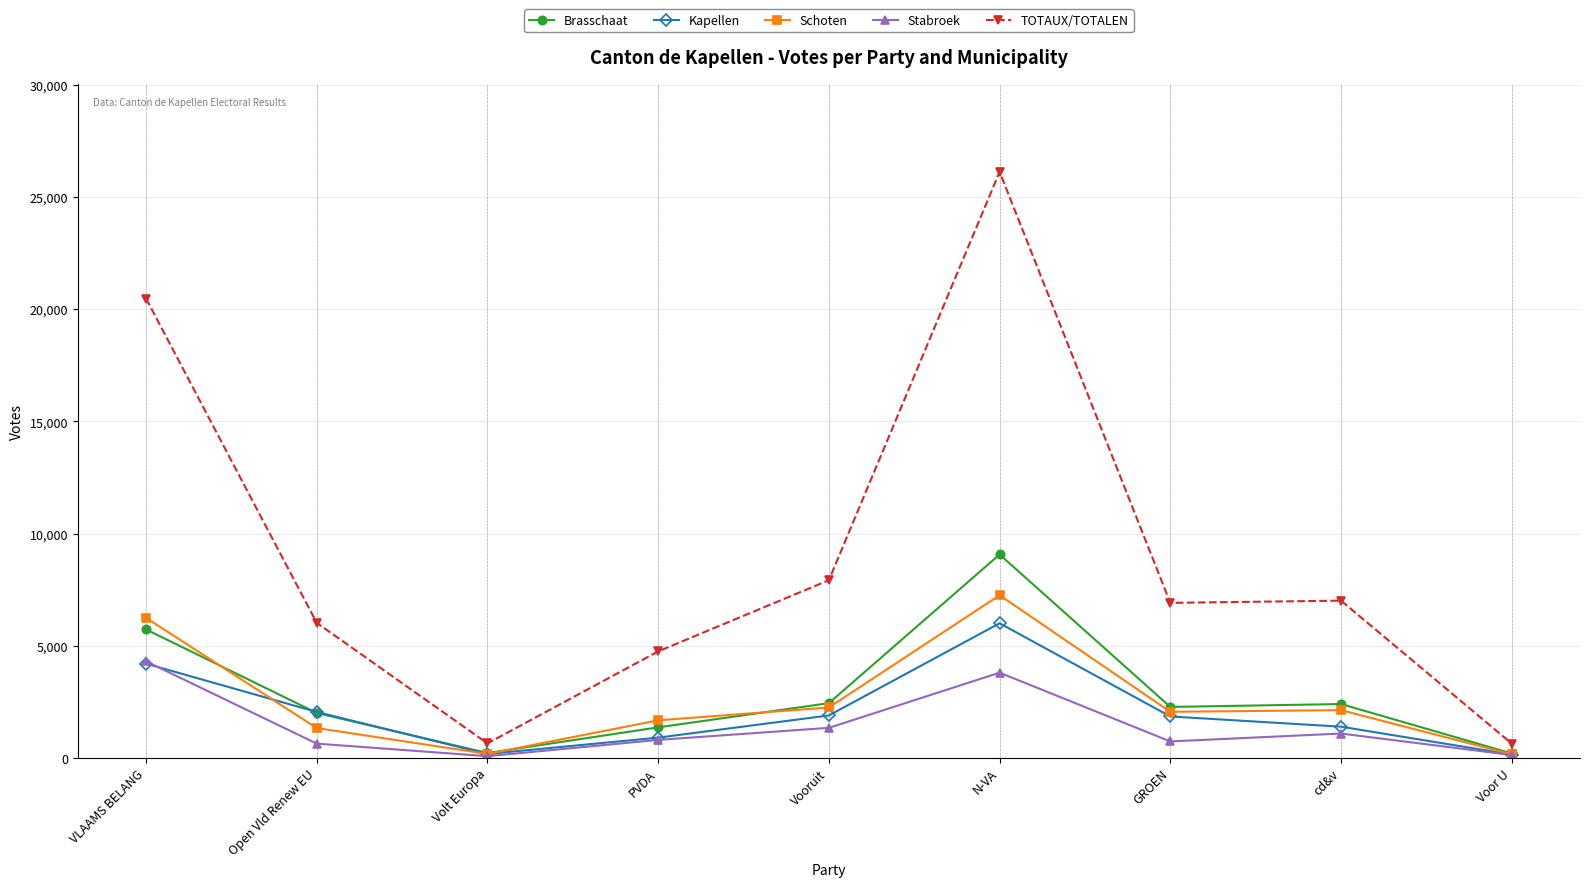

What is the spread (max minus min) of values at VLAAMS BELANG?

16277